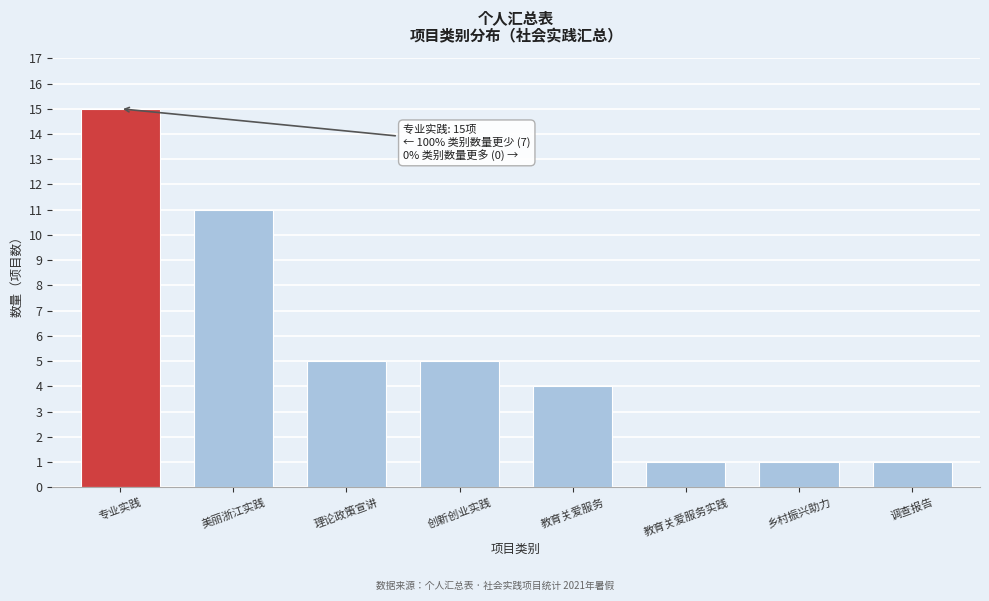

Reading left to right, transcribe all the data shown in this chart.

15	11	5	5	4	1	1	1